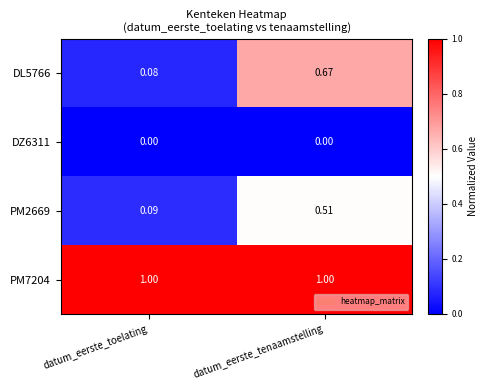

How many data points does each series have?

2